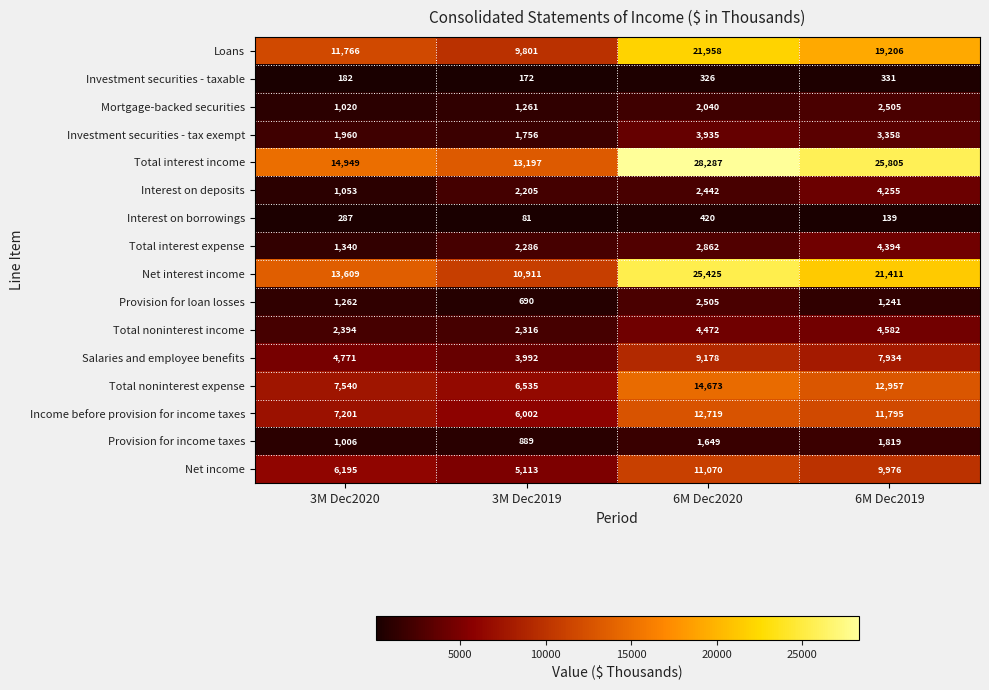

What is the sum of the Provision for loan losses values at 3M Dec2019 and 6M Dec2019?

1931